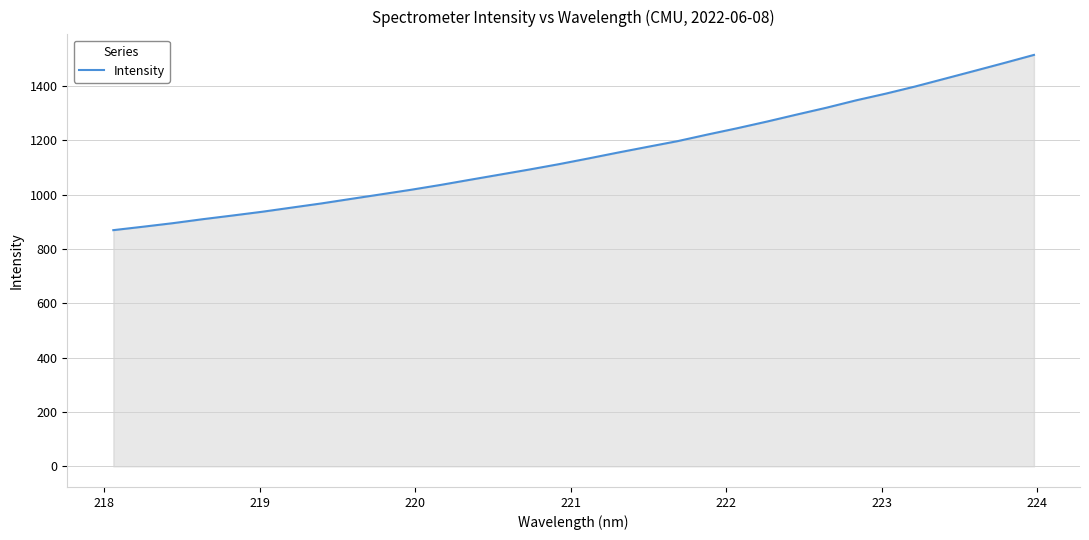

What is the smallest value displayed?

869.4